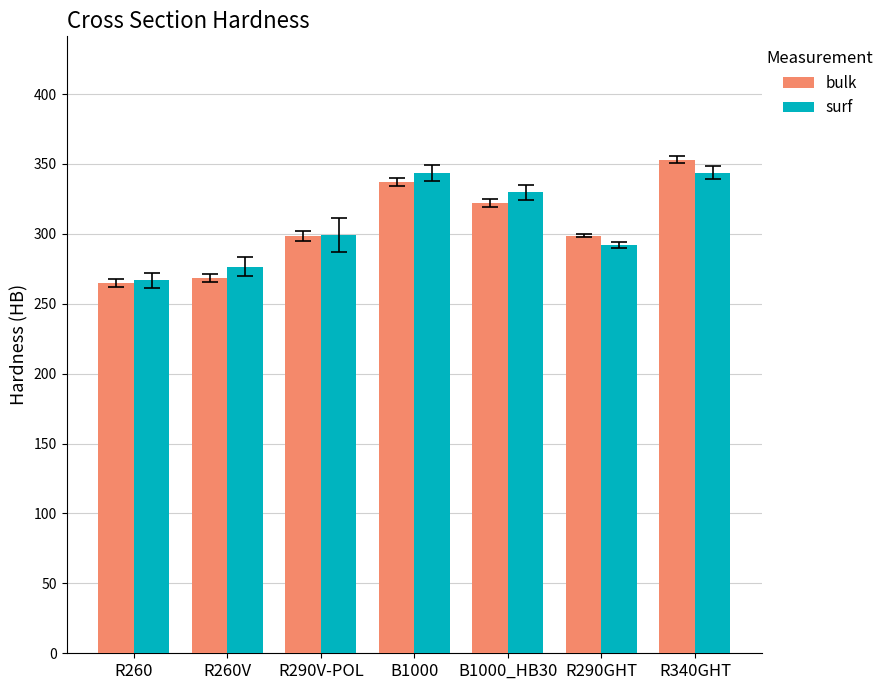

Between R260 and B1000, which series saw the biggest shift?

surf